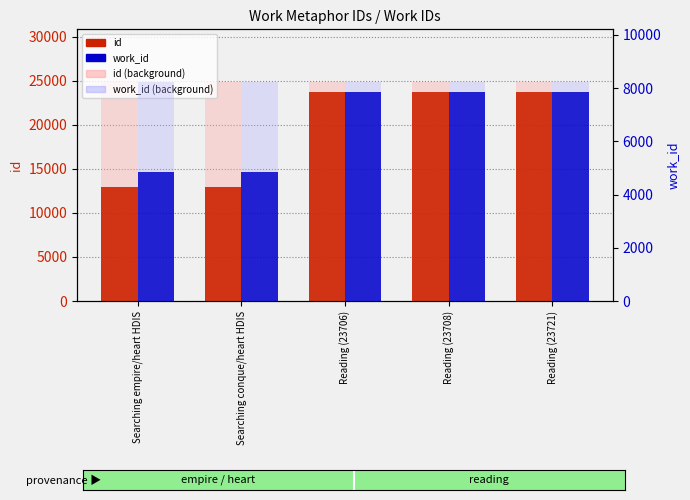

Which has a higher value, Reading (23721) or Searching empire/heart HDIS?

Reading (23721)